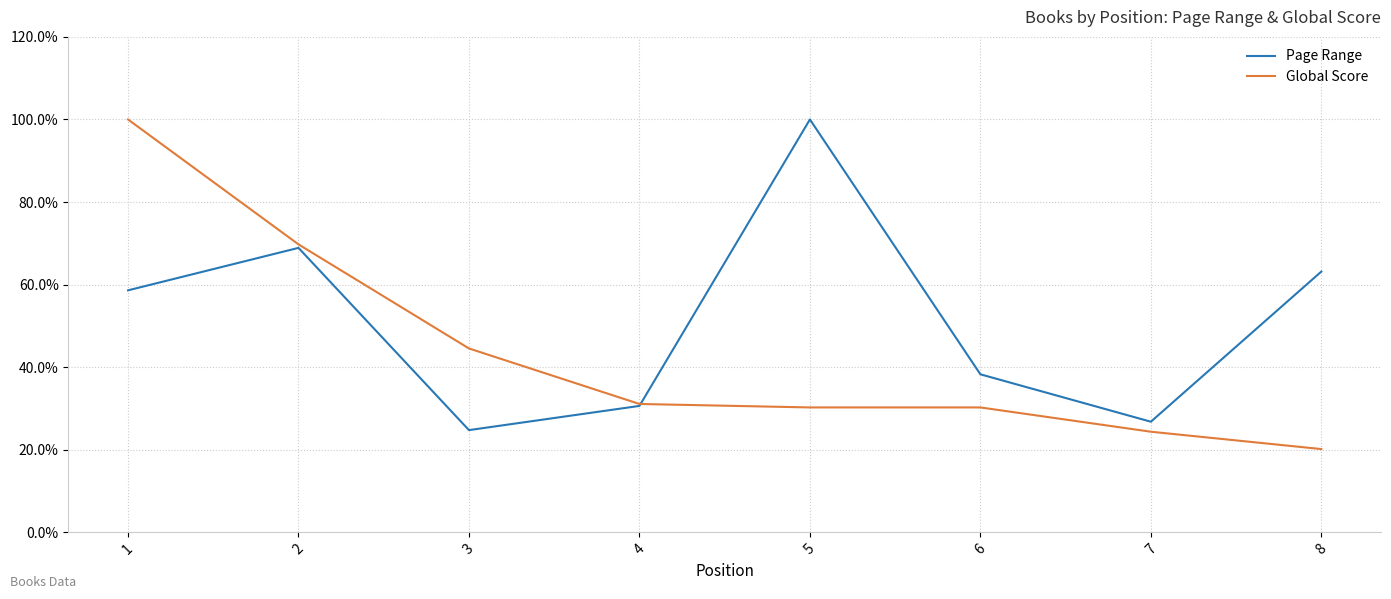

At which label does Global Score first exceed 31?

1